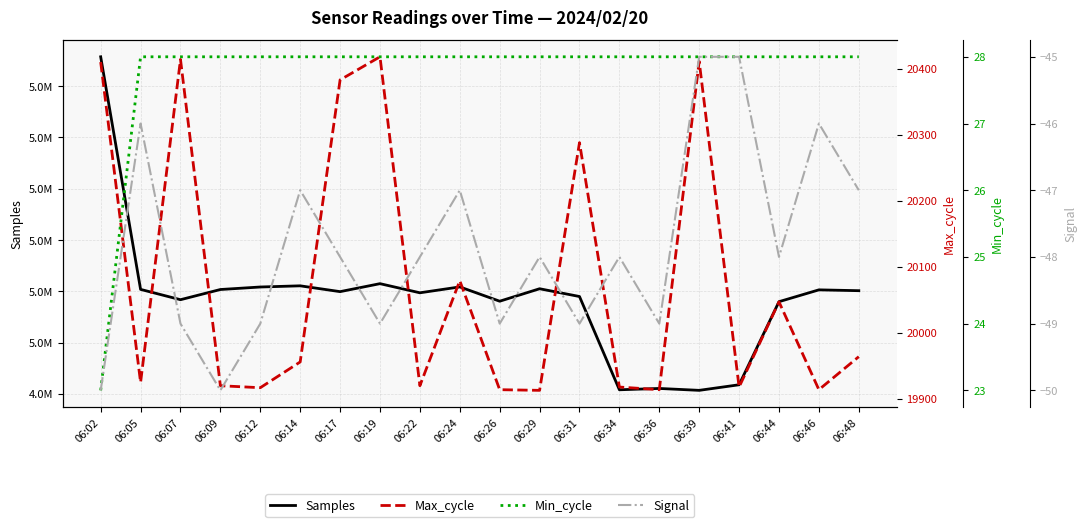

What is the difference between the maximum and second lowest values in the Samples series?

64960